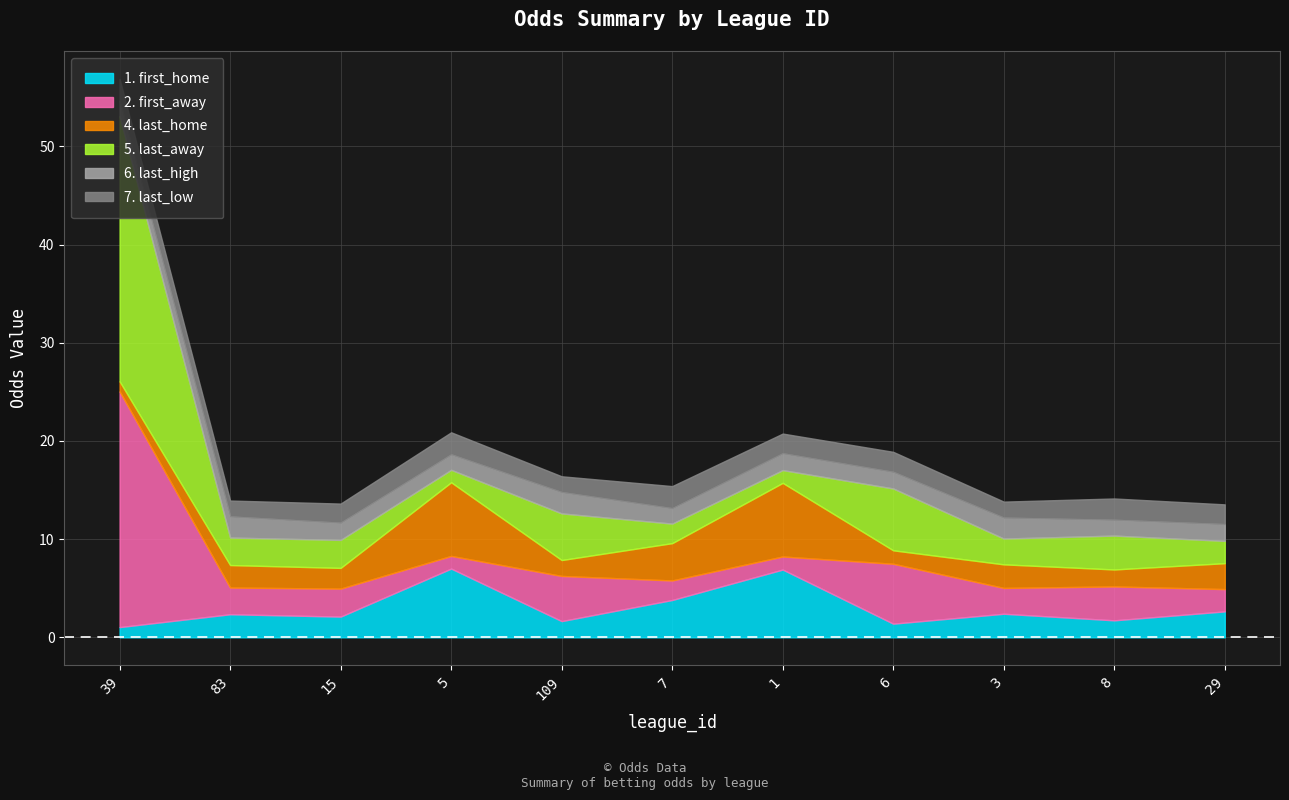

Reading left to right, list all the values displayed in this chart.

first_home: 39=1.0	83=2.4	15=2.1	5=7.0	109=1.6	7=3.8	1=6.9	6=1.4	3=2.4	8=1.7	29=2.6
first_away: 39=24.0	83=2.7	15=2.9	5=1.3	109=4.6	7=2.0	1=1.3	6=6.1	3=2.6	8=3.5	29=2.3
last_home: 39=1.0	83=2.3	15=2.1	5=7.5	109=1.6	7=3.8	1=7.5	6=1.4	3=2.4	8=1.7	29=2.6
last_away: 39=27.0	83=2.8	15=2.9	5=1.3	109=4.8	7=2.0	1=1.3	6=6.3	3=2.6	8=3.5	29=2.3
last_high: 39=1.6	83=2.1	15=1.8	5=1.6	109=2.2	7=1.6	1=1.7	6=1.7	3=2.1	8=1.6	29=1.7
last_low: 39=2.2	83=1.6	15=1.9	5=2.2	109=1.6	7=2.2	1=2.0	6=2.0	3=1.6	8=2.2	29=2.0